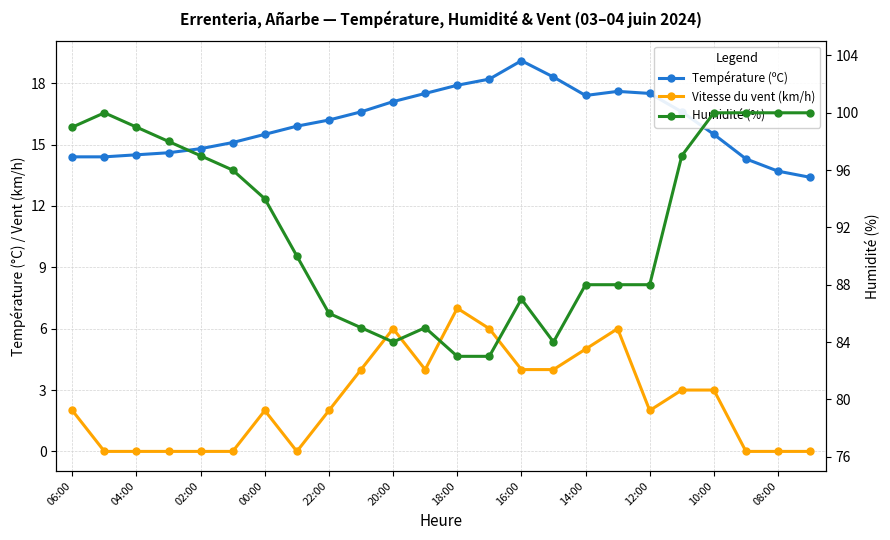

True or false: Vitesse du vent (km/h) has a value of 10.8 at 13.

False